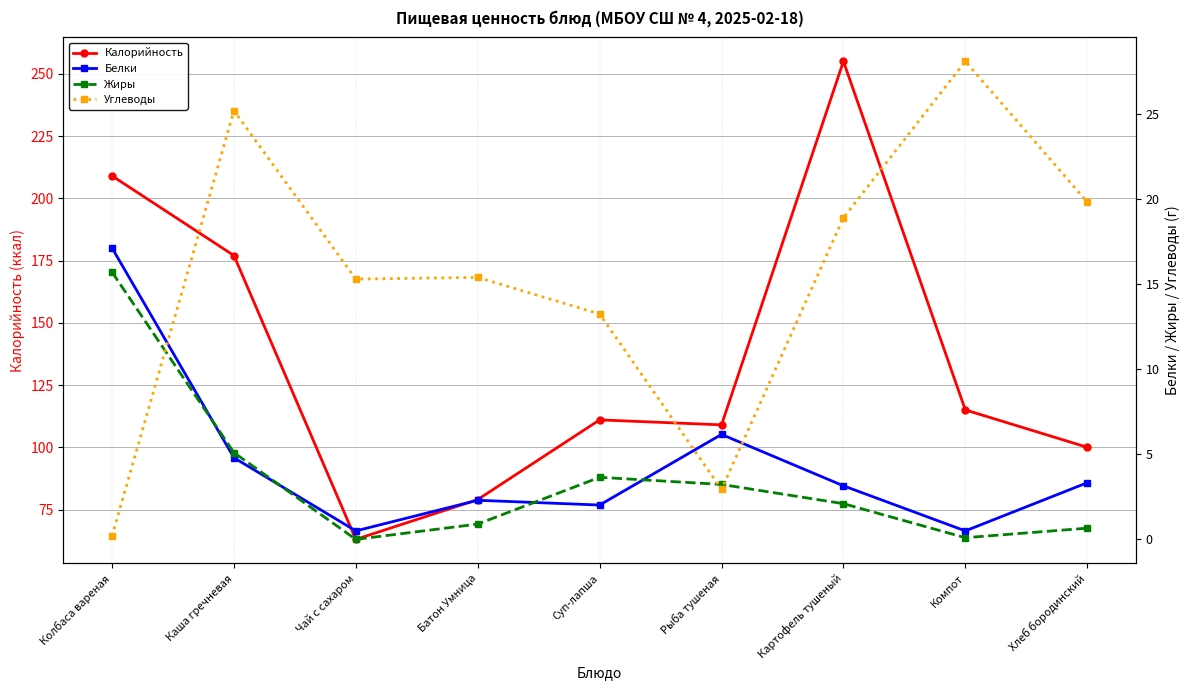

What is the value of the Калорийность point at the 6th from the left?

109